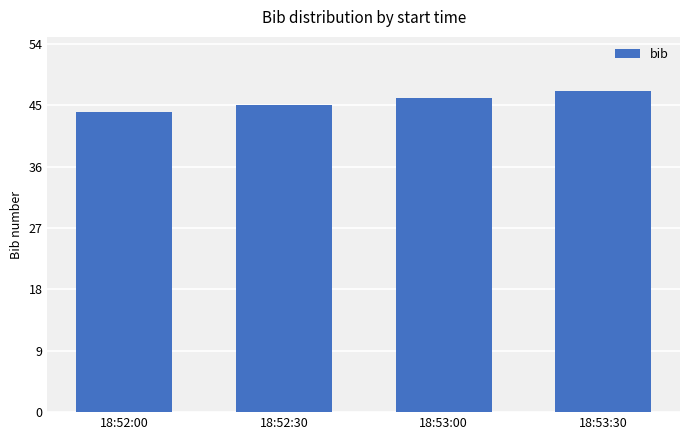

What is the smallest value displayed?

44